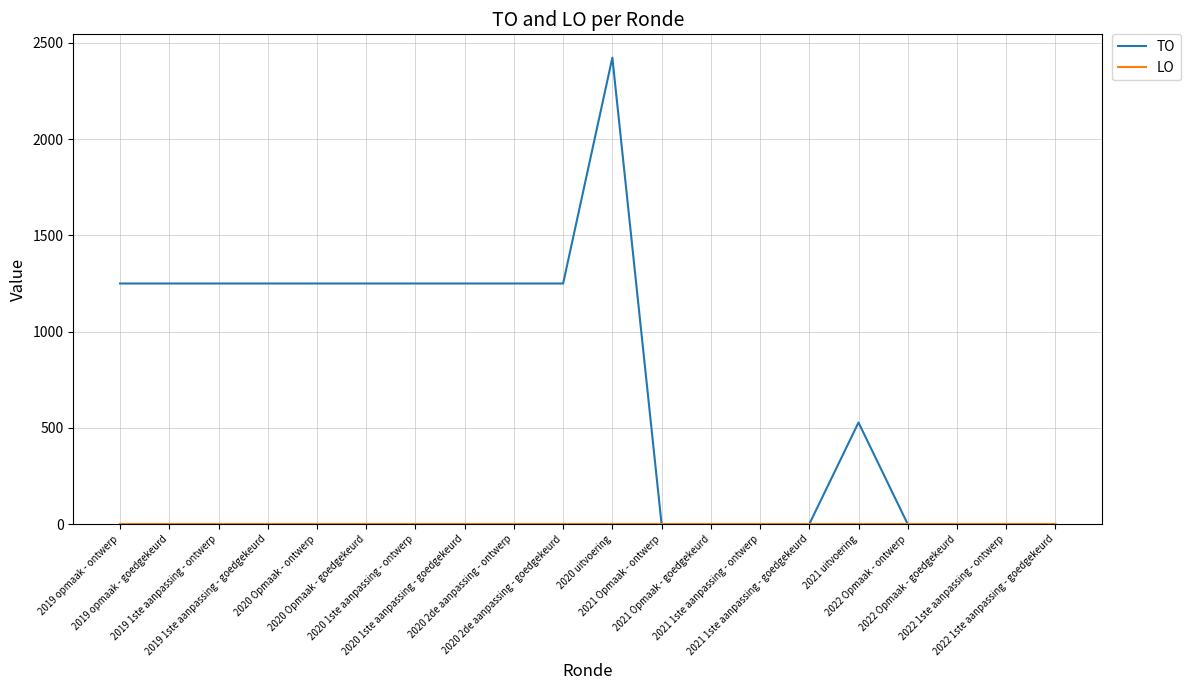

Which series has the widest spread of values?

TO